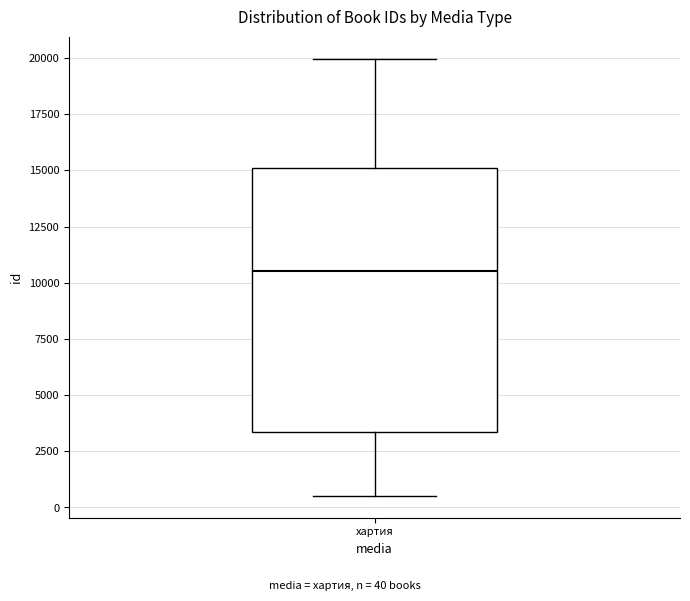

Transcribe this box plot: give where the median line is, the range the box spans, and where the two whiskers end, as read against the y-axis. The values are not printed on the chart, so give them approximately, as read against the axis.

median 10500, box 3500 to 15000, whiskers 500 to 20000